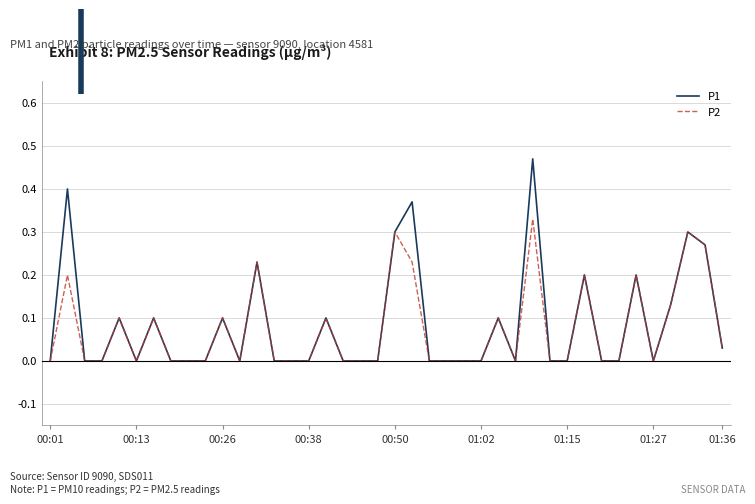

Which series has the widest spread of values?

P1